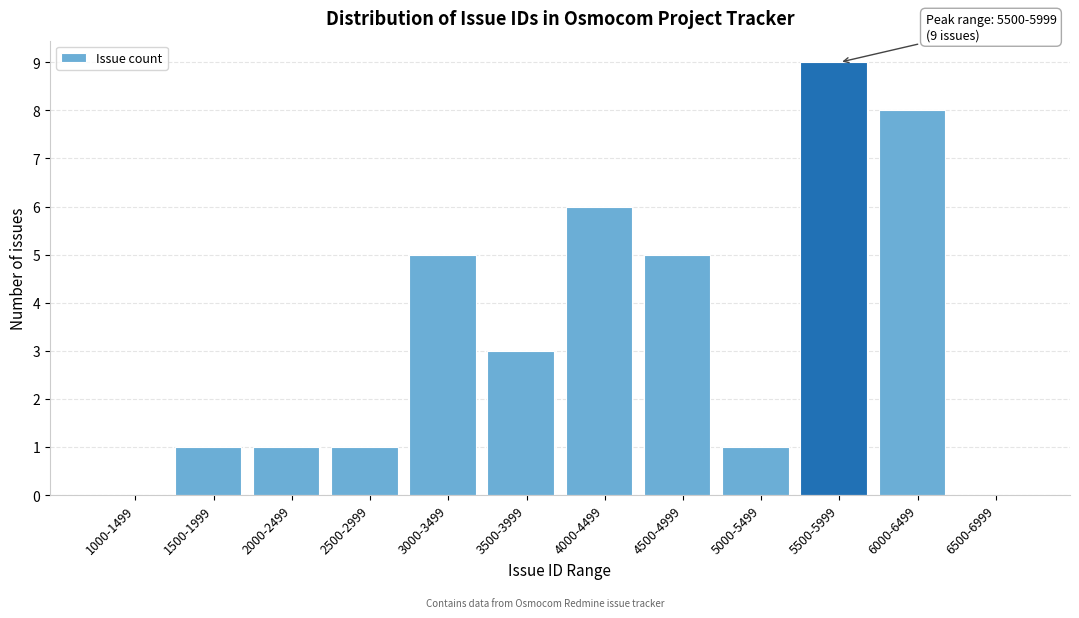

Reading left to right, extract all data points from this chart.

1000-1499=0	1500-1999=1	2000-2499=1	2500-2999=1	3000-3499=5	3500-3999=3	4000-4499=6	4500-4999=5	5000-5499=1	5500-5999=9	6000-6499=8	6500-6999=0